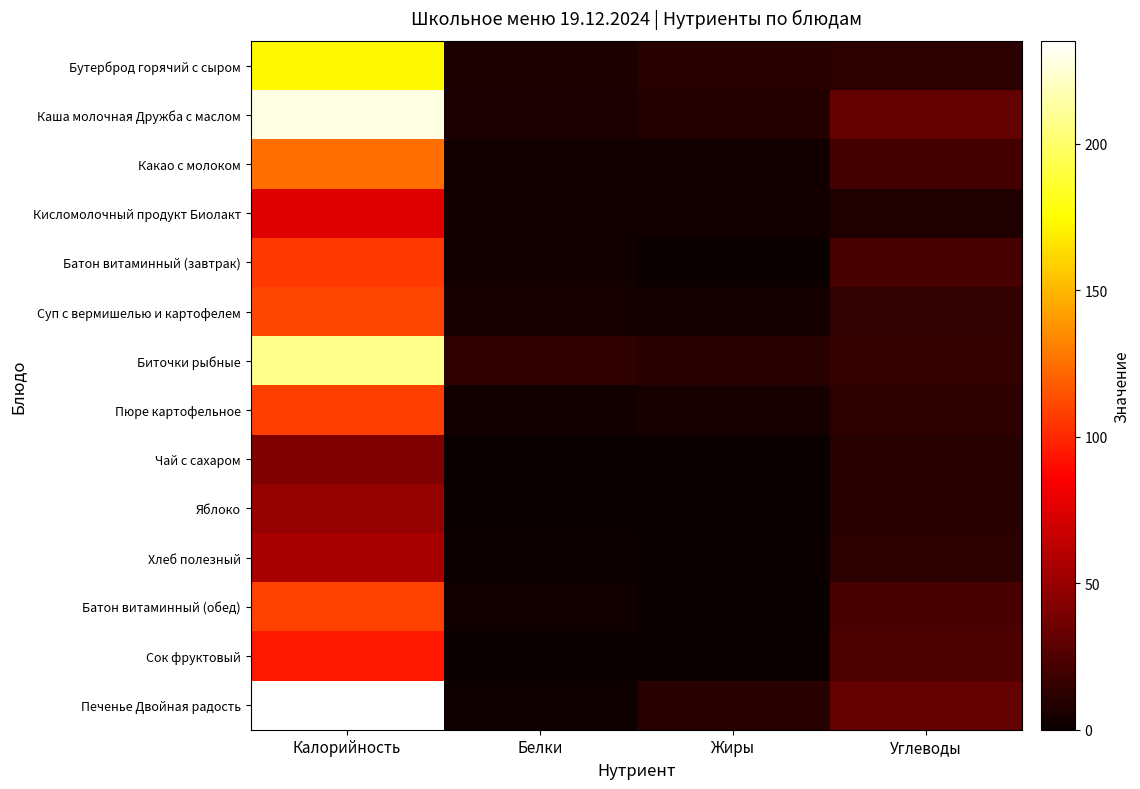

At which category does the chart reach its peak across all series?

Калорийность